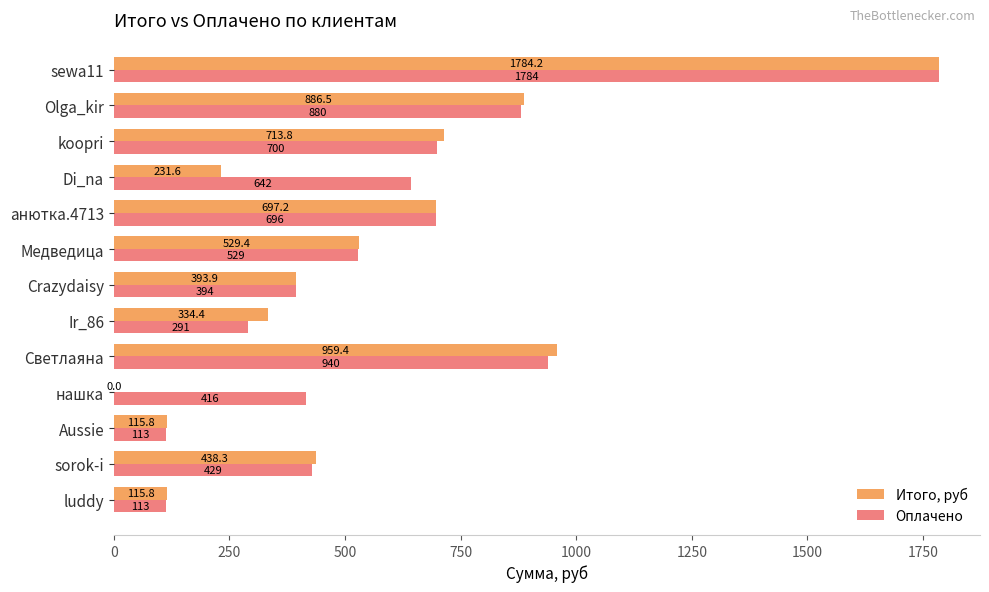

Between sorok-i and Светлаяна, which series saw the biggest shift?

Итого, руб